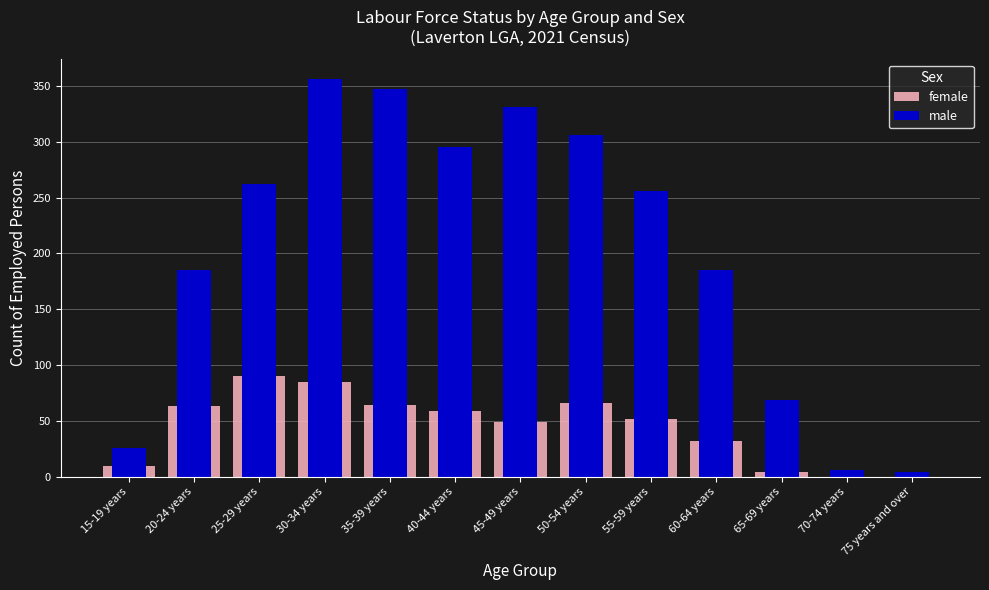

How many bars are there in each group?

2